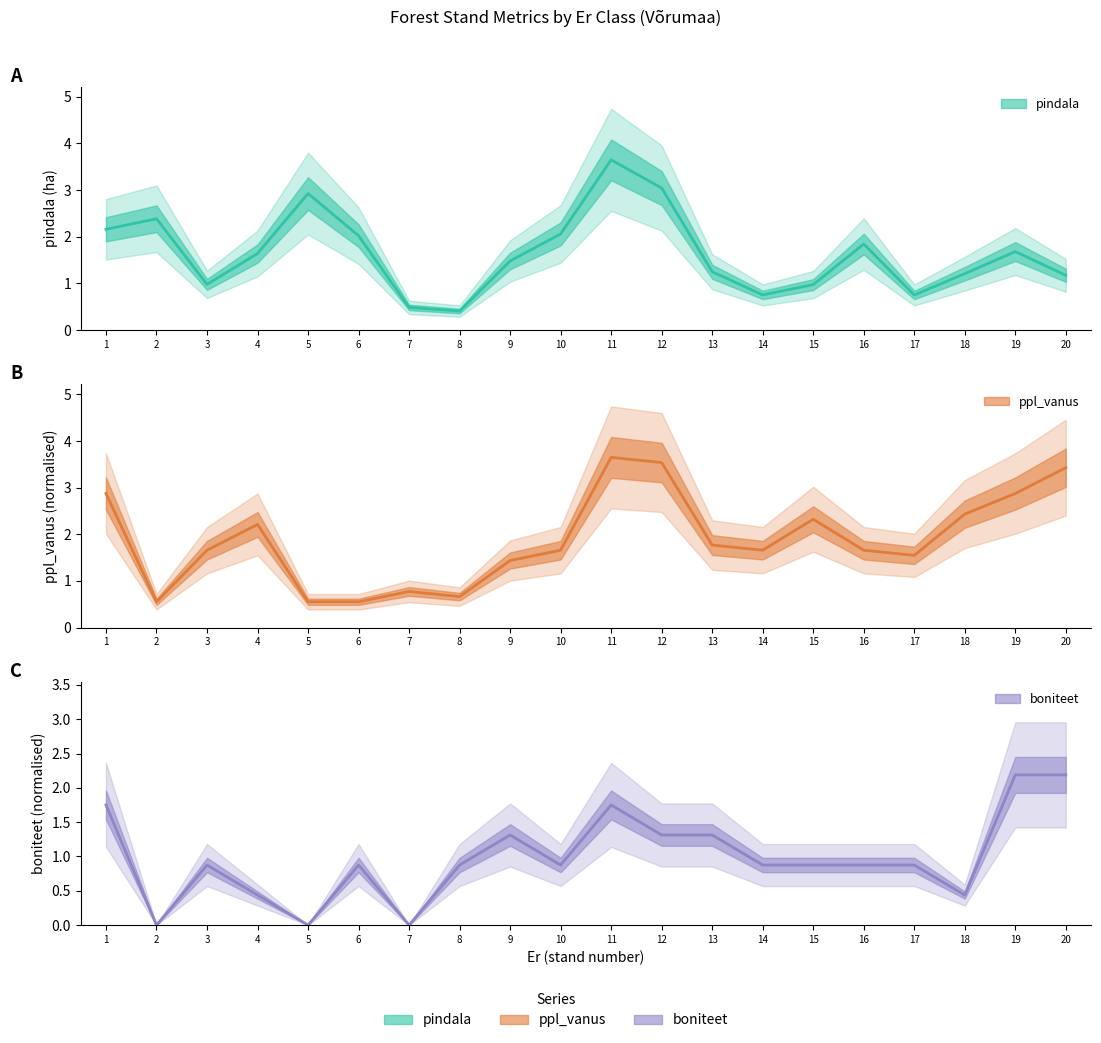

Where does the pindala series first go above 1?

1